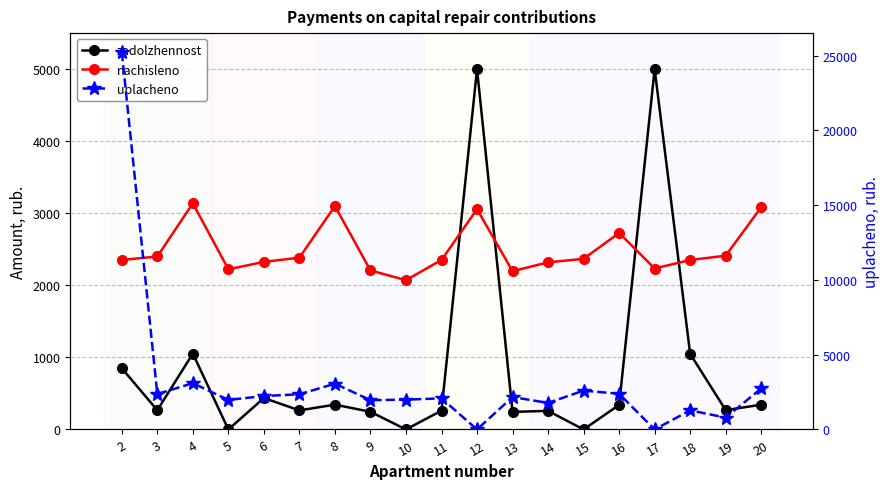

What is the highest value of the uplacheno series?

25251.6